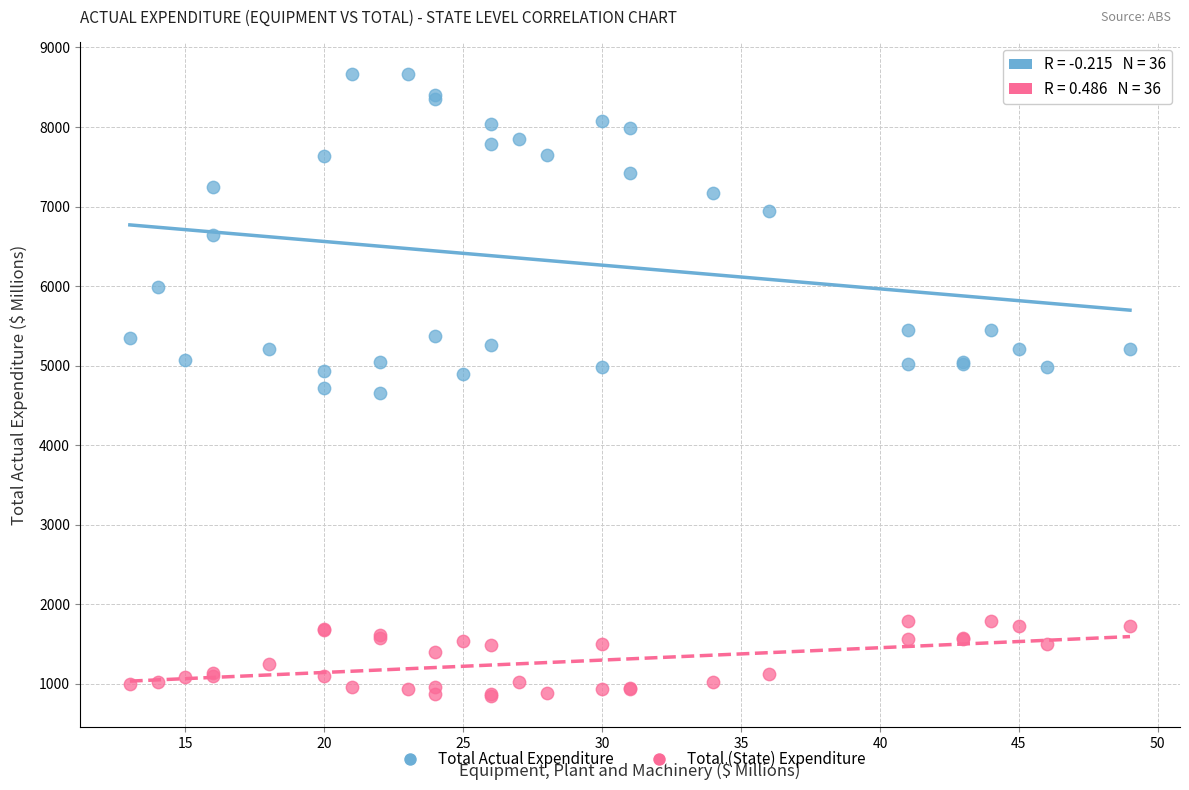

Which series contains the lowest Y value?

Total (State) Expenditure